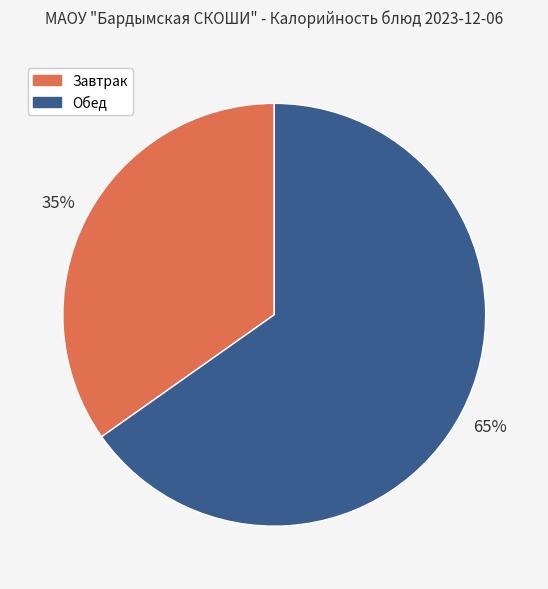

Between Завтрак and Обед, which is larger?

Обед